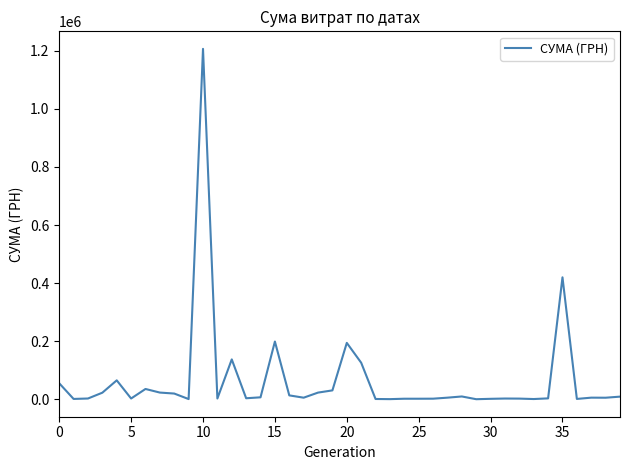

What is the smallest value displayed?

578.0